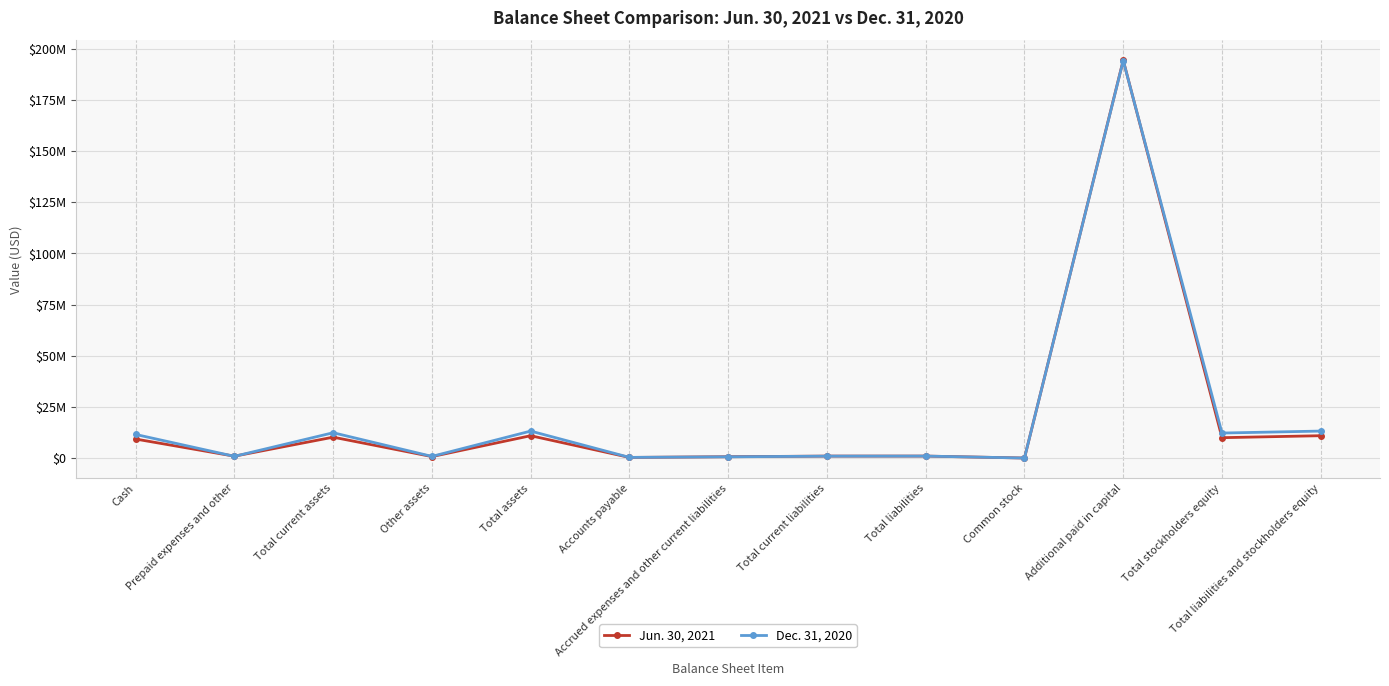

What is the total value across all series at Total liabilities and stockholders equity?

24094773